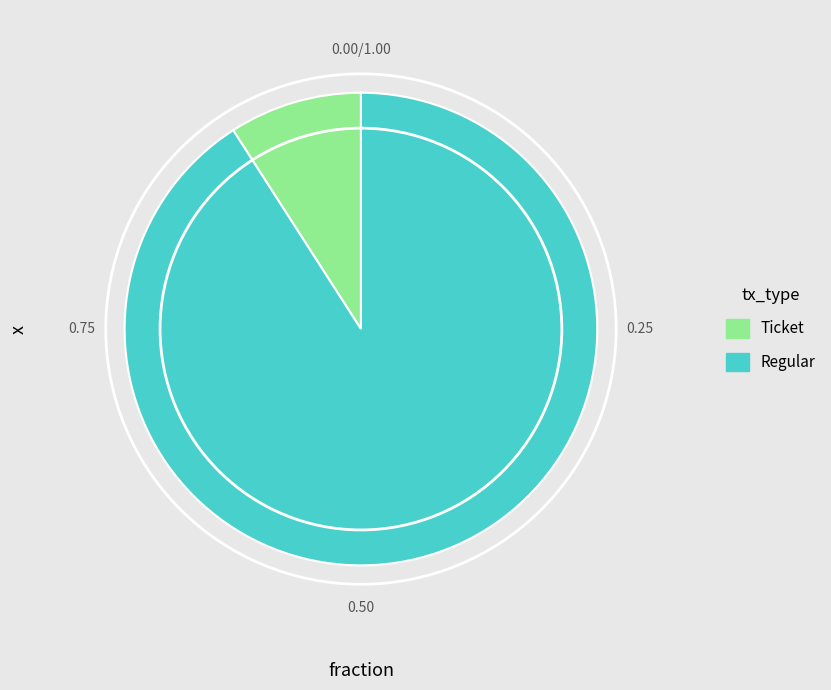

How many slices are in this pie chart?

2